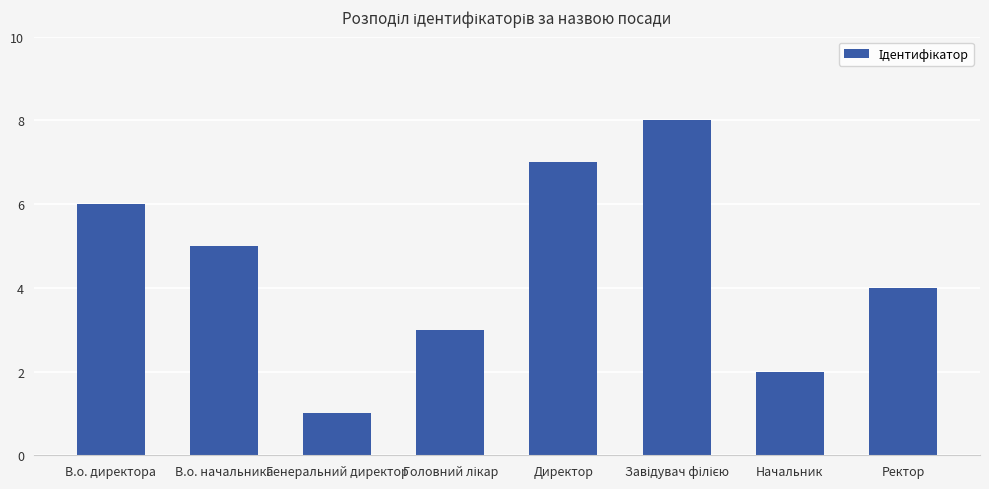

Is it true that the value at В.о. начальника is 5?

True